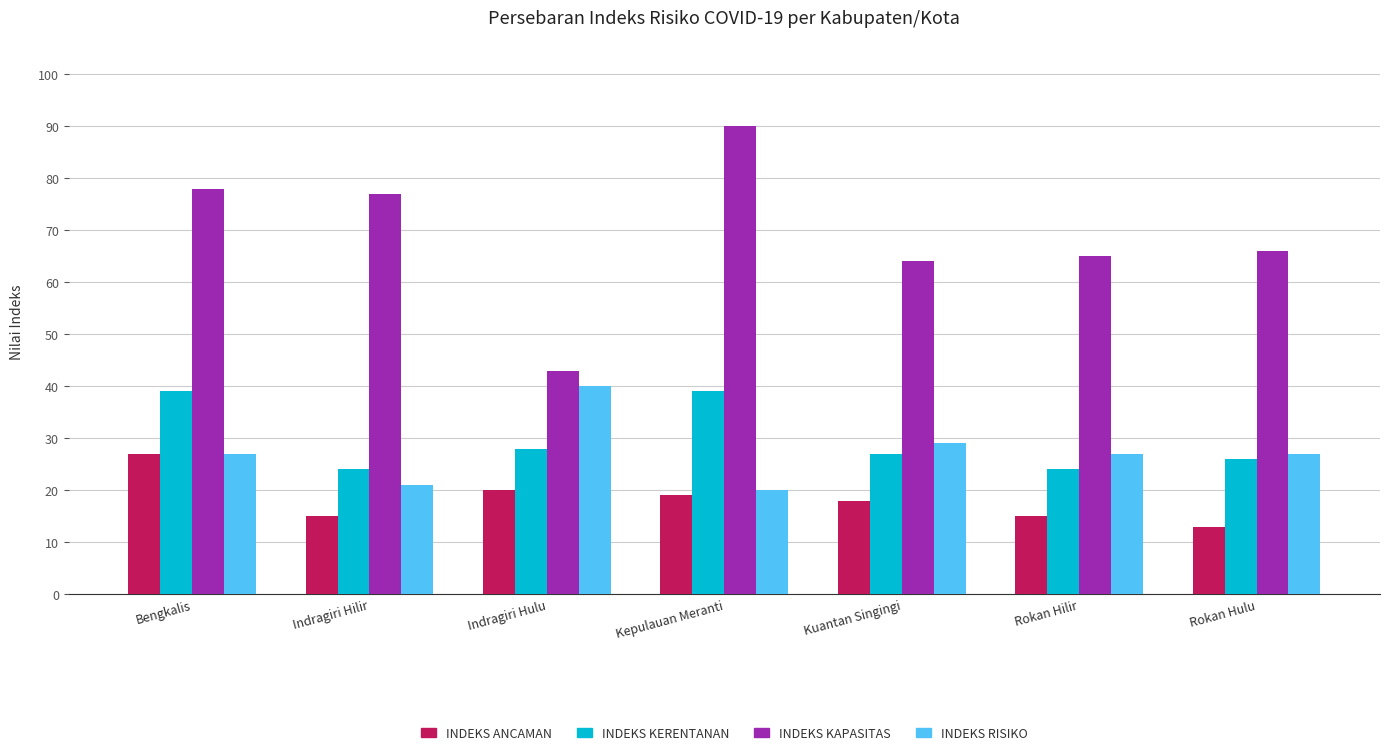

What is the approximate value of INDEKS ANCAMAN at Kepulauan Meranti, to the nearest 5?

20